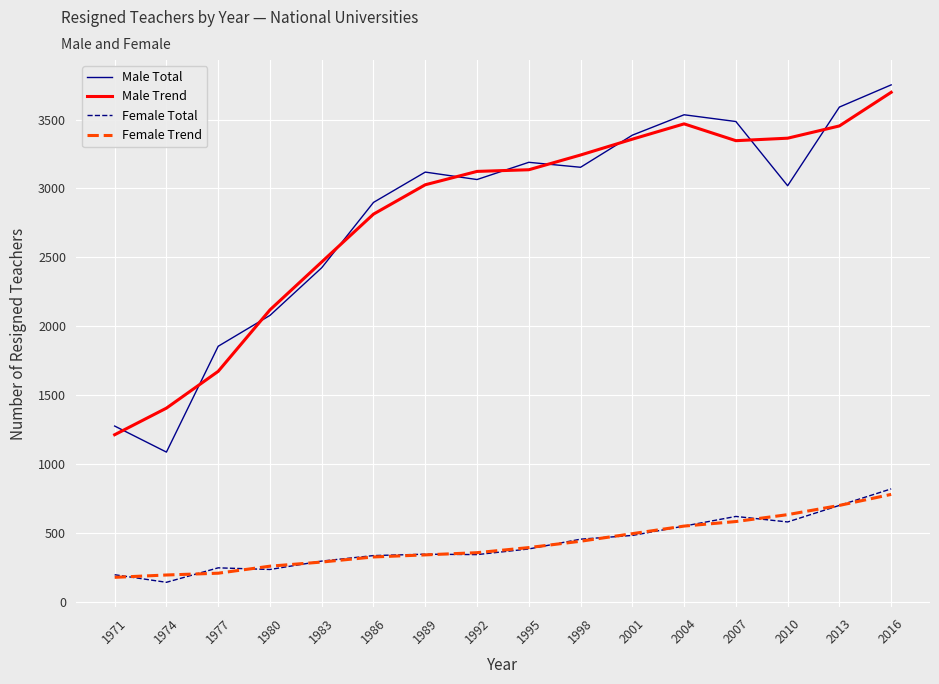

Between 1980 and 1989, which series saw the biggest shift?

Male Total